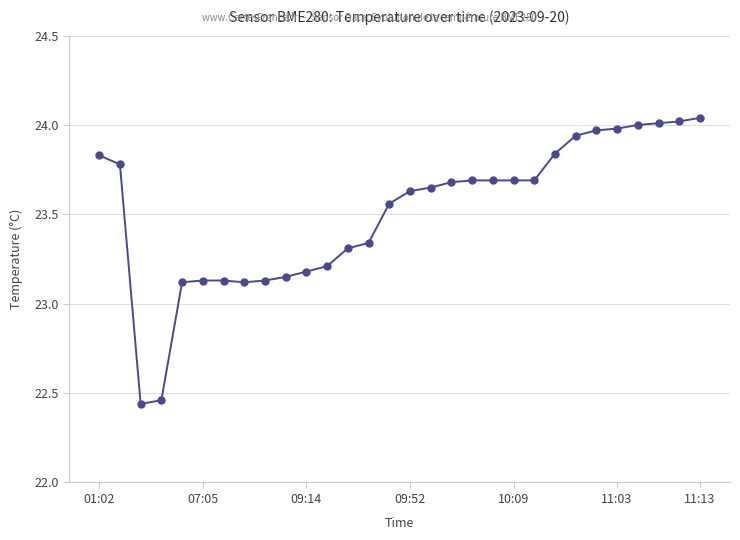

Does the chart display data point markers on the line(s)?

Yes